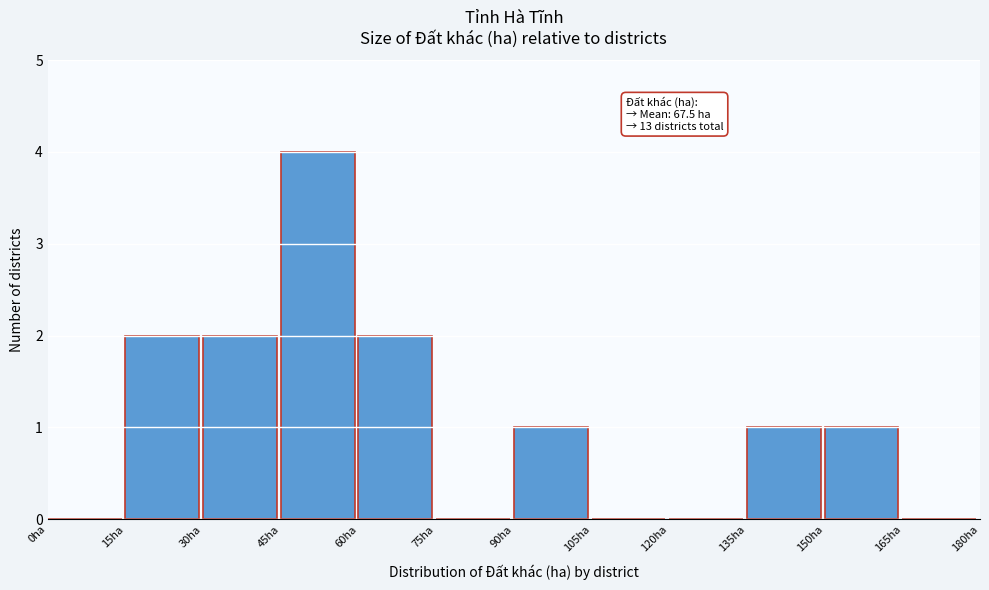

Over which range of the x-axis is the bar tallest?

45 to 60